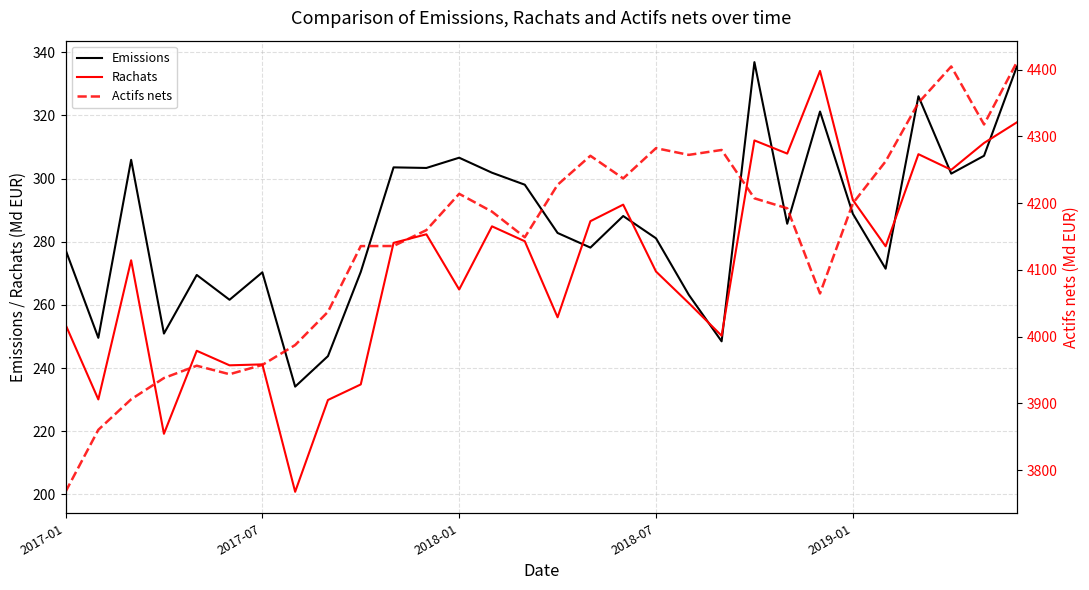

Which series has the widest spread of values?

Actifs nets